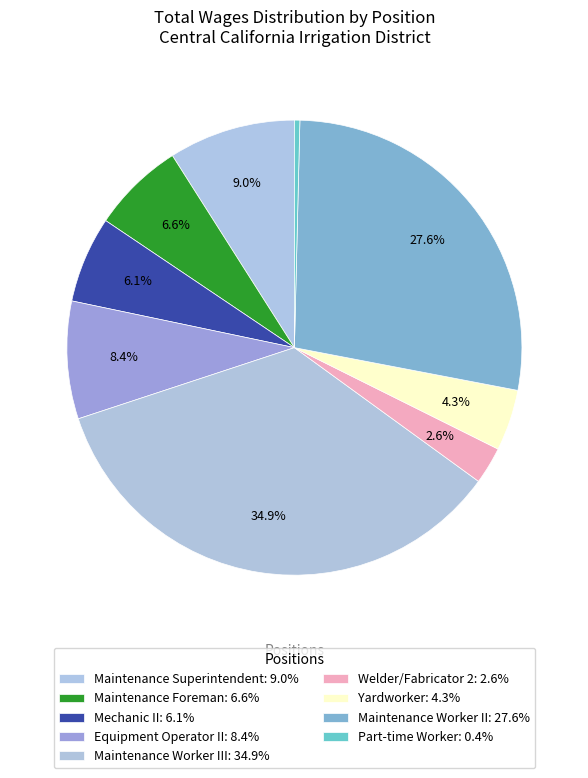

How many slices are in this pie chart?

9